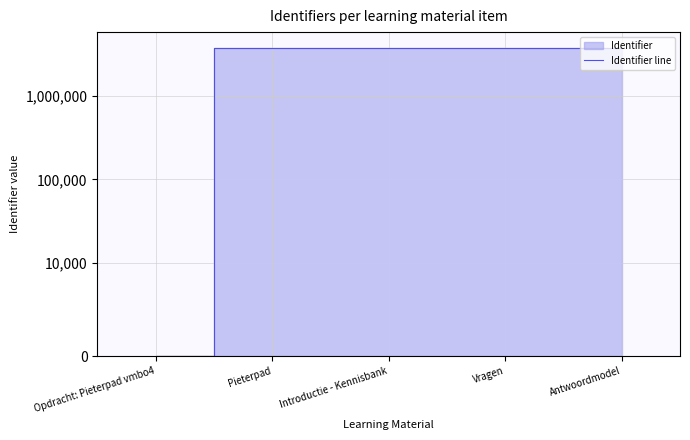

What is the label of the 1st point from the left?

Opdracht: Pieterpad vmbo4